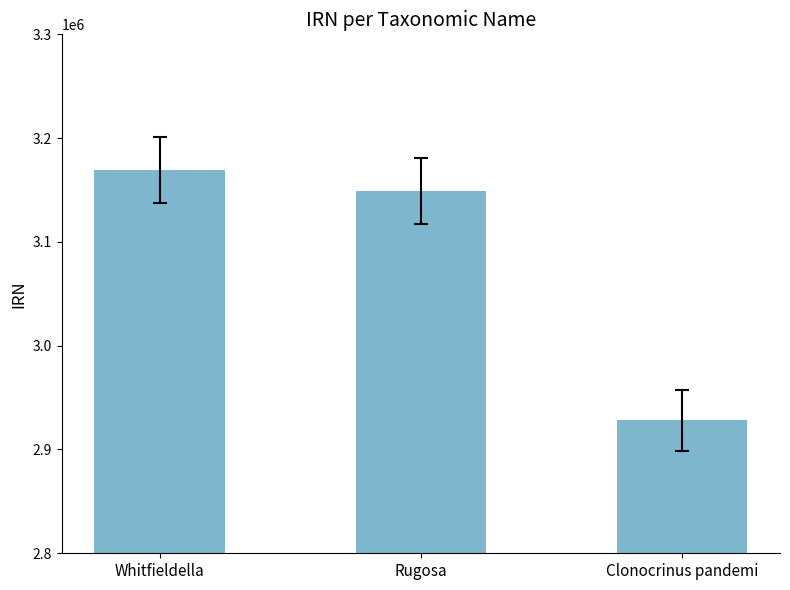

Count the number of categories in the chart.

3